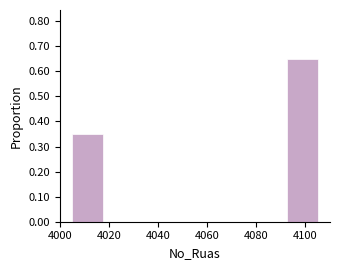

Reading left to right, transcribe this chart: for each bar, give the range it covers on the x-axis and its height. Neither the bar edges nor the heights are printed on the chart, so give them approximately, as read against the axes.

4005.0 to 4017.5: 0.35
4017.5 to 4030.0: 0
4030.0 to 4042.5: 0
4042.5 to 4055.0: 0
4055.0 to 4067.5: 0
4067.5 to 4080.0: 0
4080.0 to 4092.5: 0
4092.5 to 4105.0: 0.65